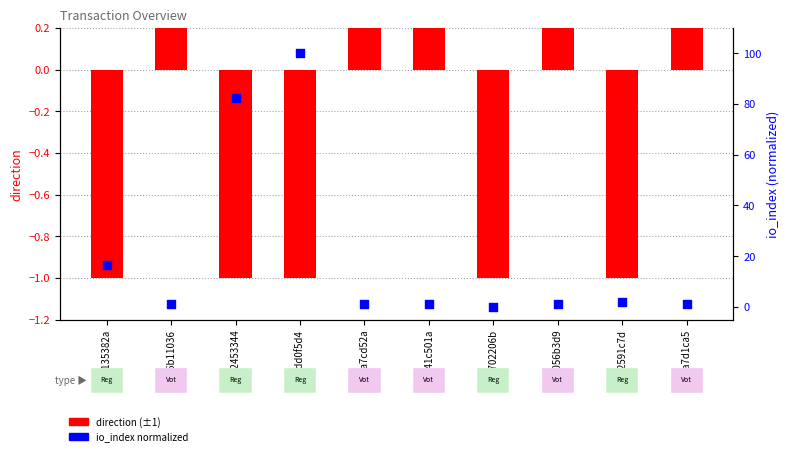

Which series has the widest spread of Y values?

io_index (normalized 0-100)